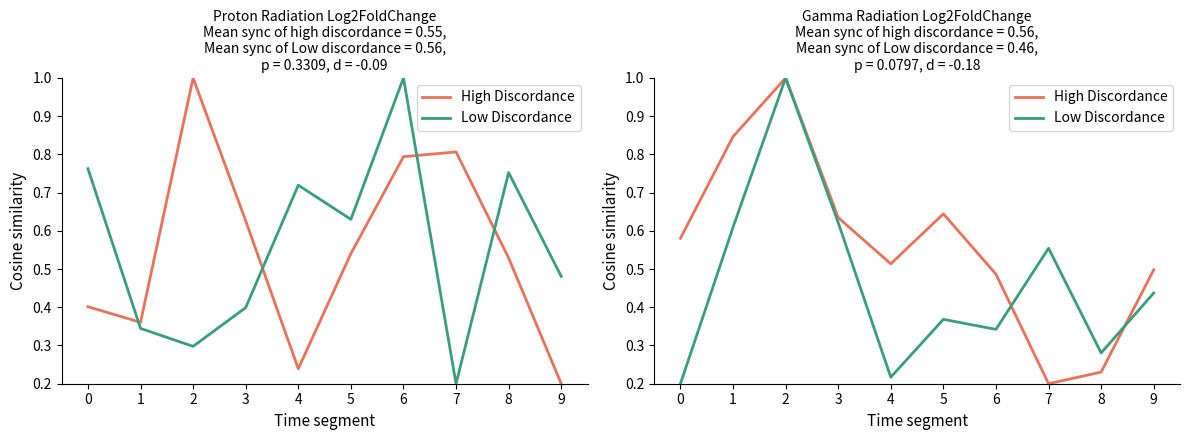

What is the maximum value shown in the chart?

1.0